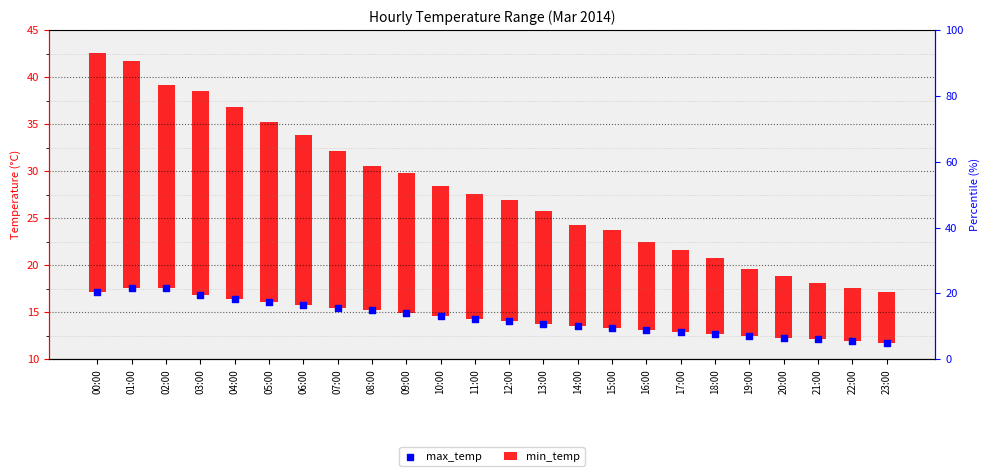

What is the change in value from 07:00 to 16:00?

-2.4